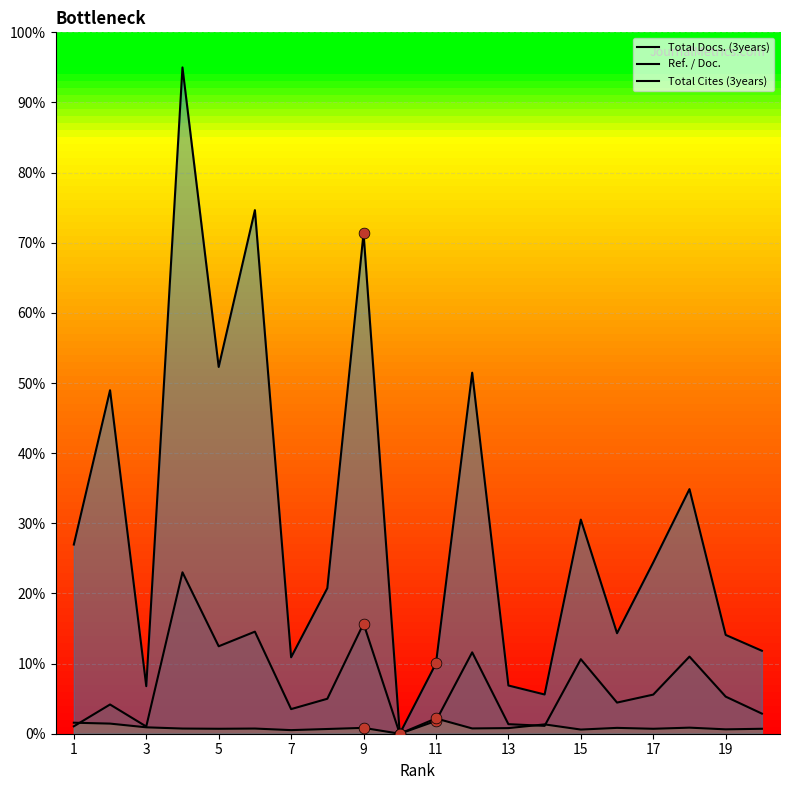

What are all the series names shown in the legend?

Total Docs. (3years), Ref. / Doc., Total Cites (3years)